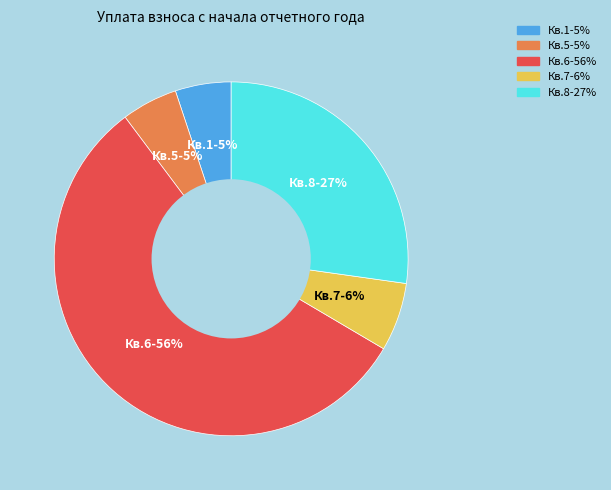

To the nearest percent, what is the average slice percentage?

20%